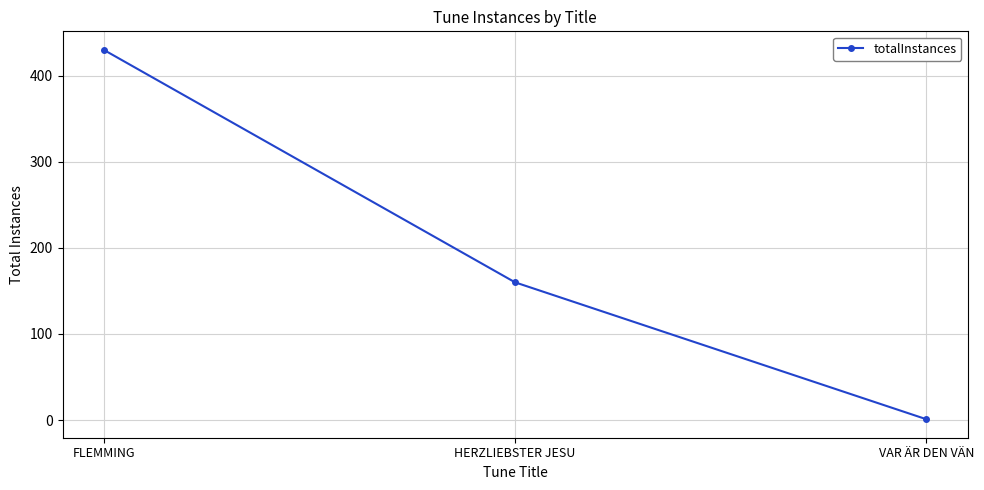

Reading left to right, transcribe all the data shown in this chart.

FLEMMING=430	HERZLIEBSTER JESU=160	VAR ÄR DEN VÄN=1